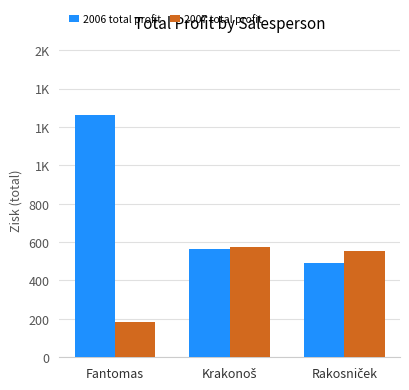

What position from the left is Rakosniček?

3